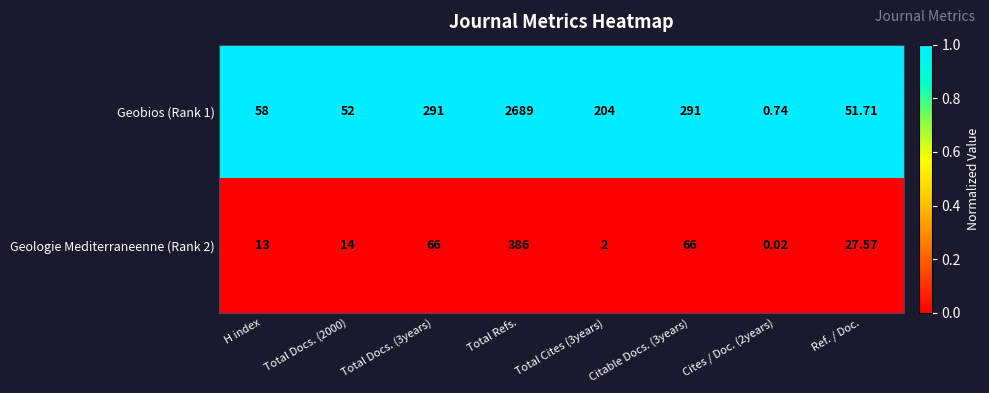

At which category is the sum across all series the highest?

Total Refs.